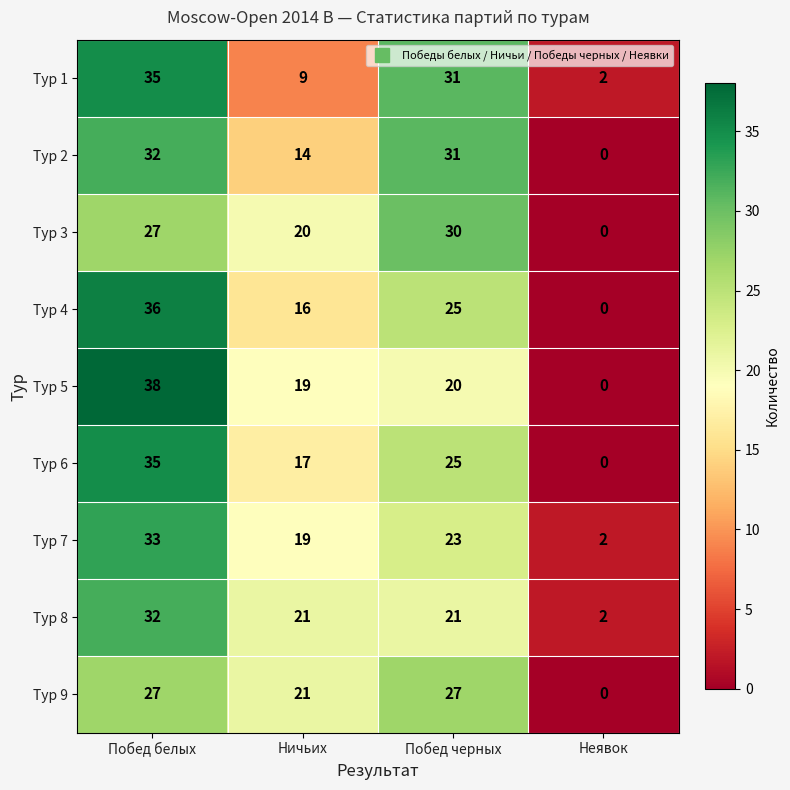

Which series has the largest range (max minus min)?

Тур 5